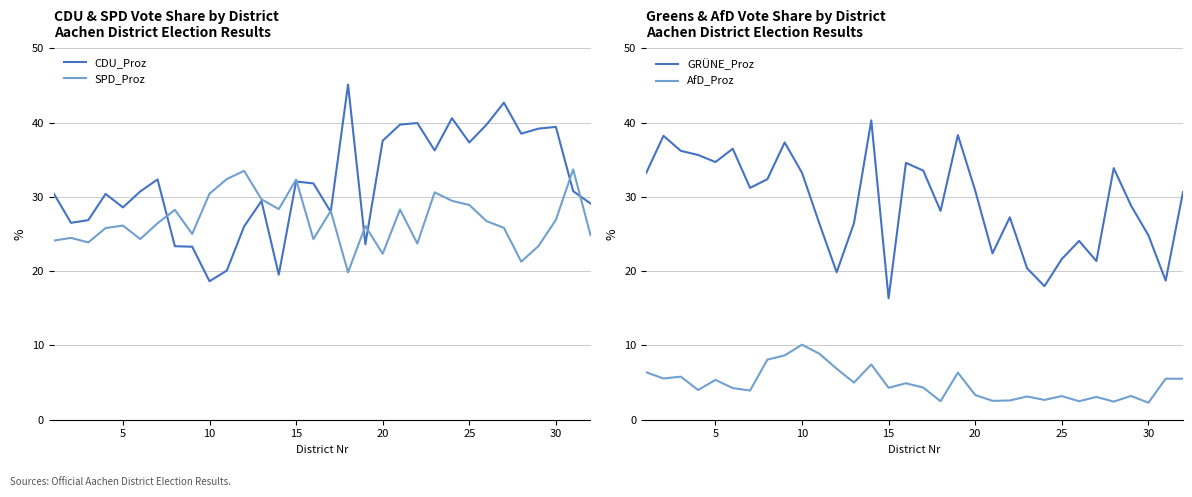

Which series has the largest total across all categories?

CDU_Proz